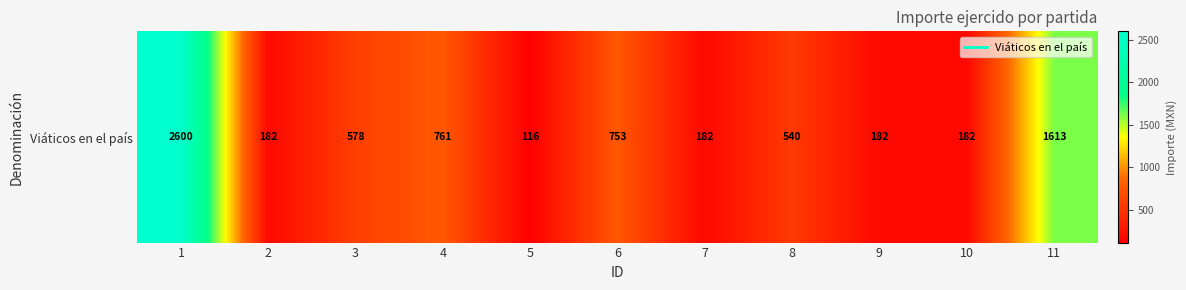

Rank the categories by value from highest to lowest.

1, 11, 4, 6, 3, 8, 2, 7, 9, 10, 5